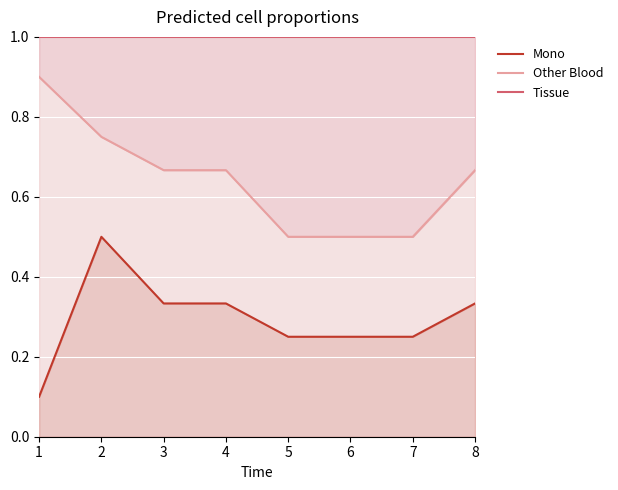

True or false: Other Blood and Tissue cross at least once.

False